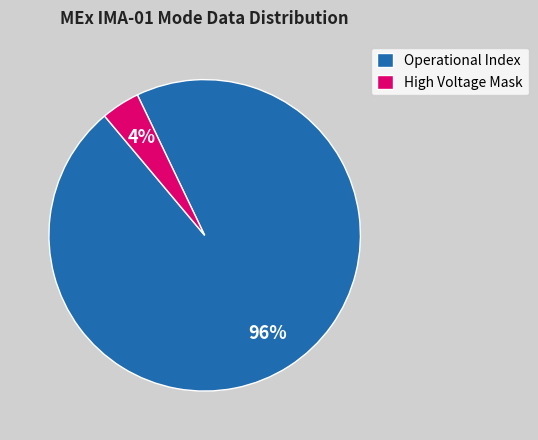

Rank the categories by value from lowest to highest.

High Voltage Mask, Operational Index